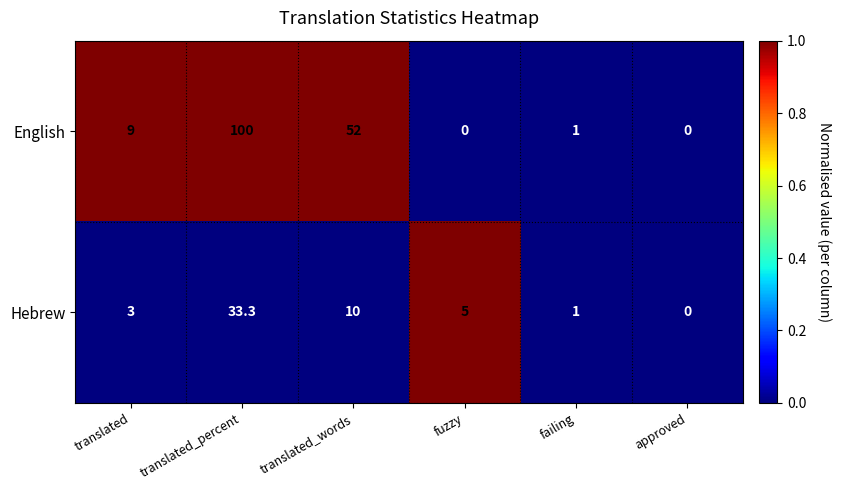

At which category is the sum across all series the highest?

translated_percent